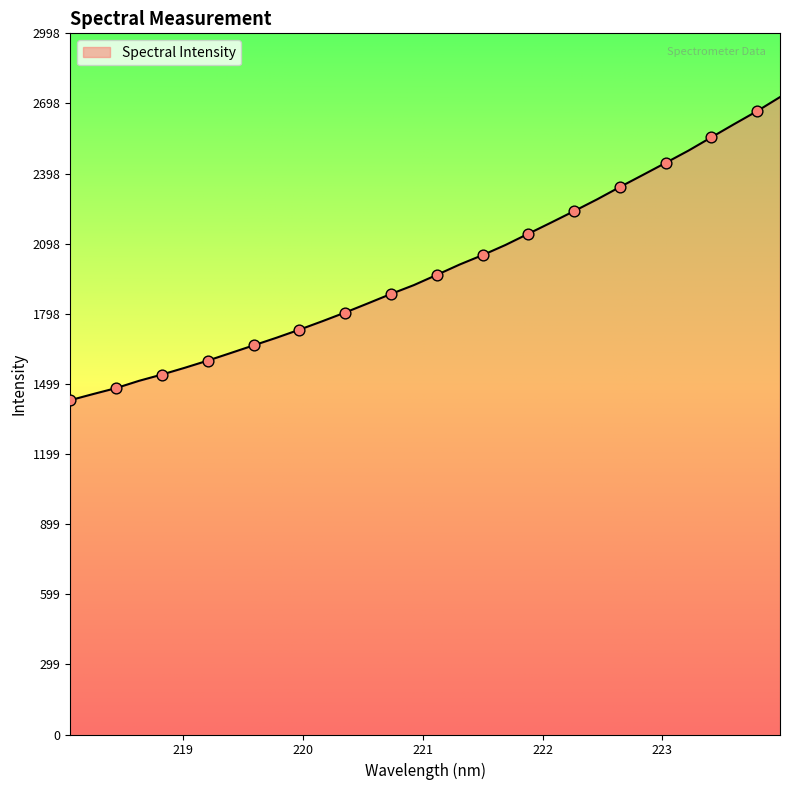

What is the smallest value displayed?

1429.4